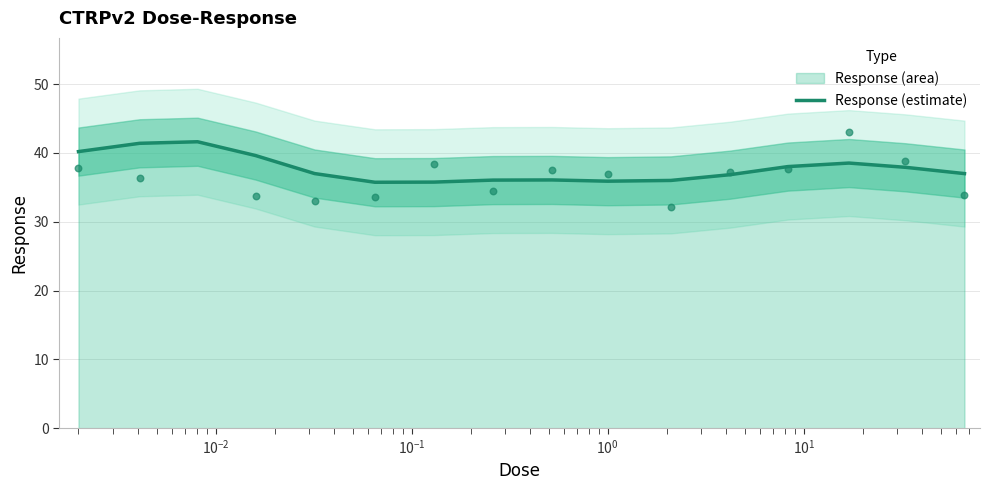

What is the minimum value for Response (estimate)?

35.7